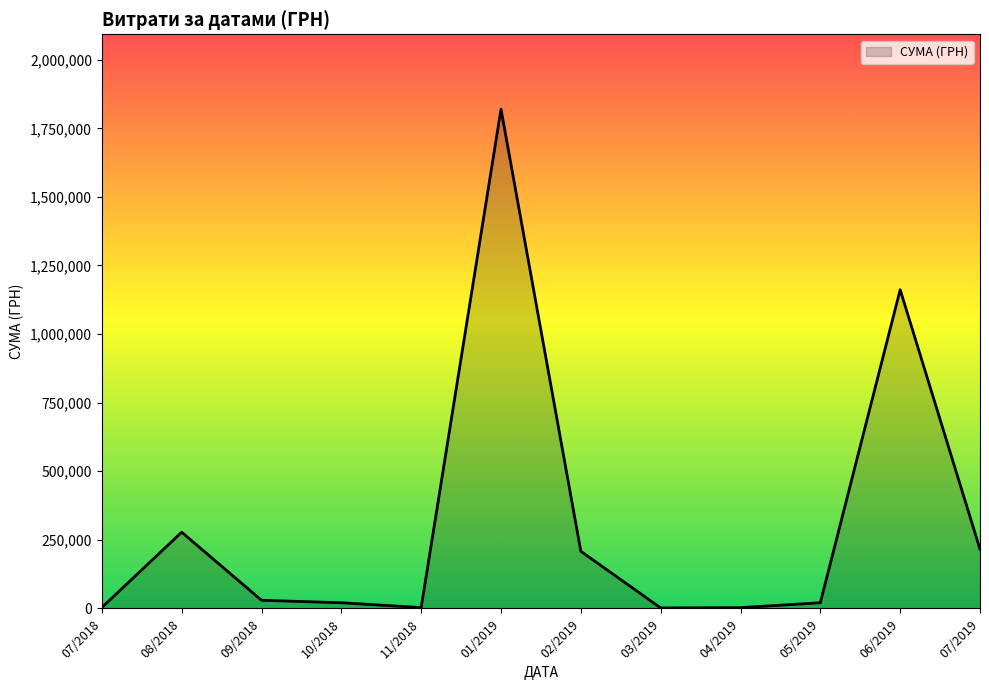

How many lines are shown in the chart?

1